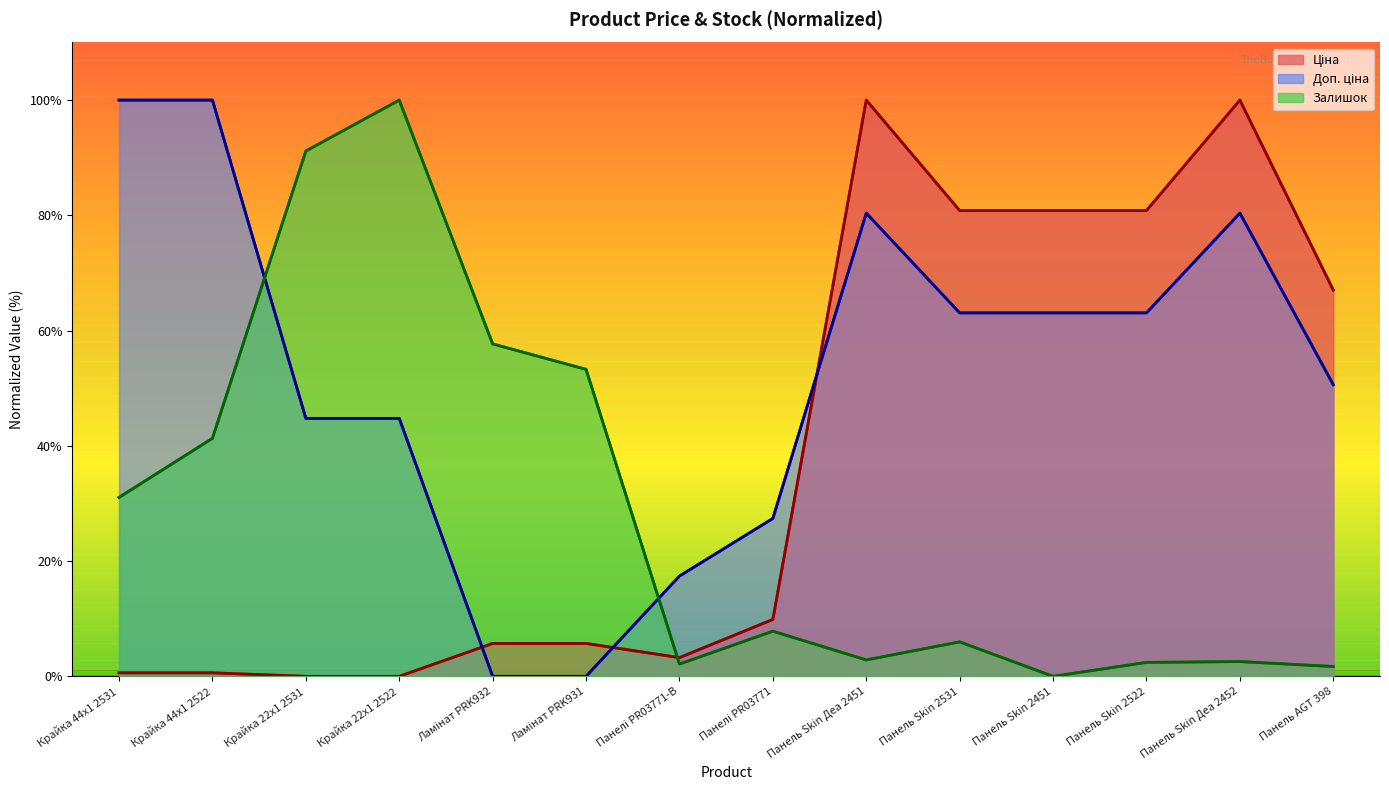

Which category has the lowest value in the Залишок series?

Панель Skin 2451